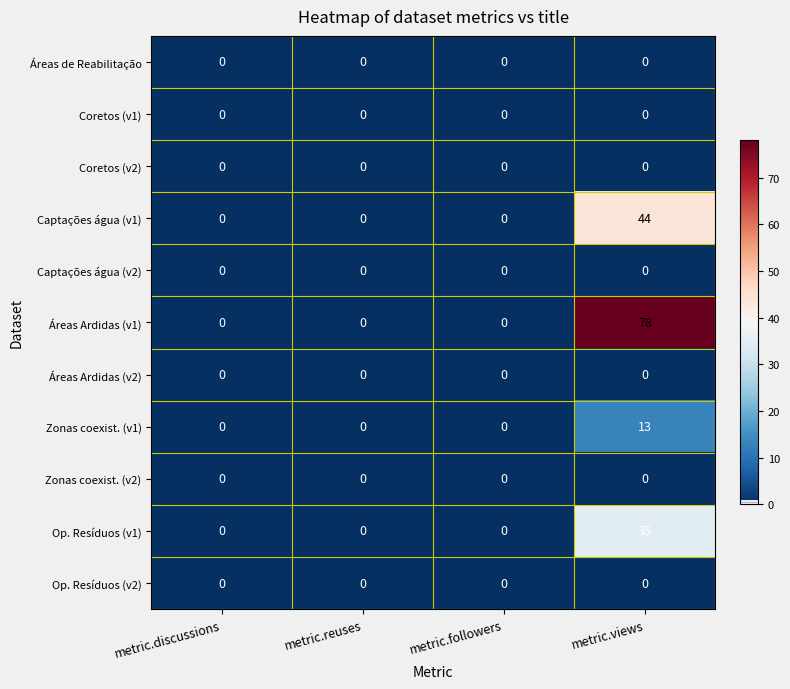

How many Captações água (v1) values are between 0 and 44?

4